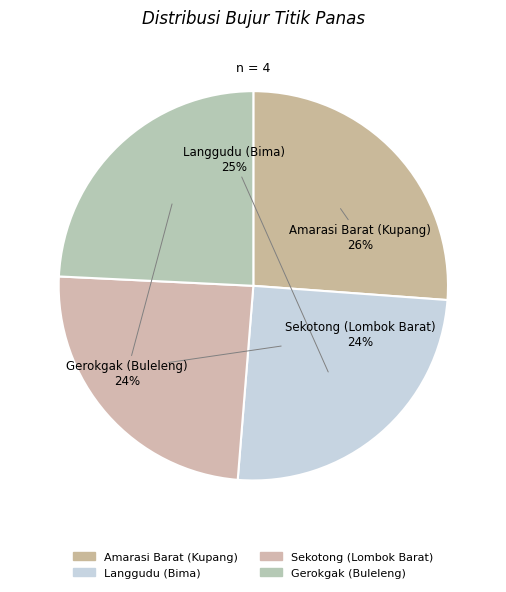

What is the ratio of the value at Sekotong (Lombok Barat) to the value at Gerokgak (Buleleng)?

1.0